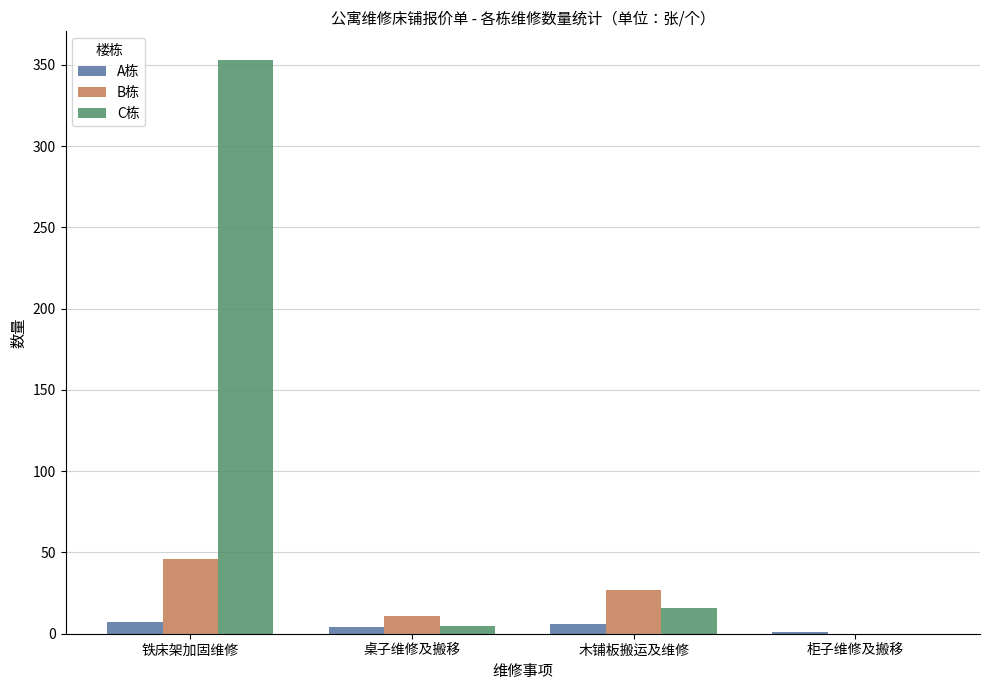

The value of B栋 at 木铺板搬运及维修 is 27. True or false?

True